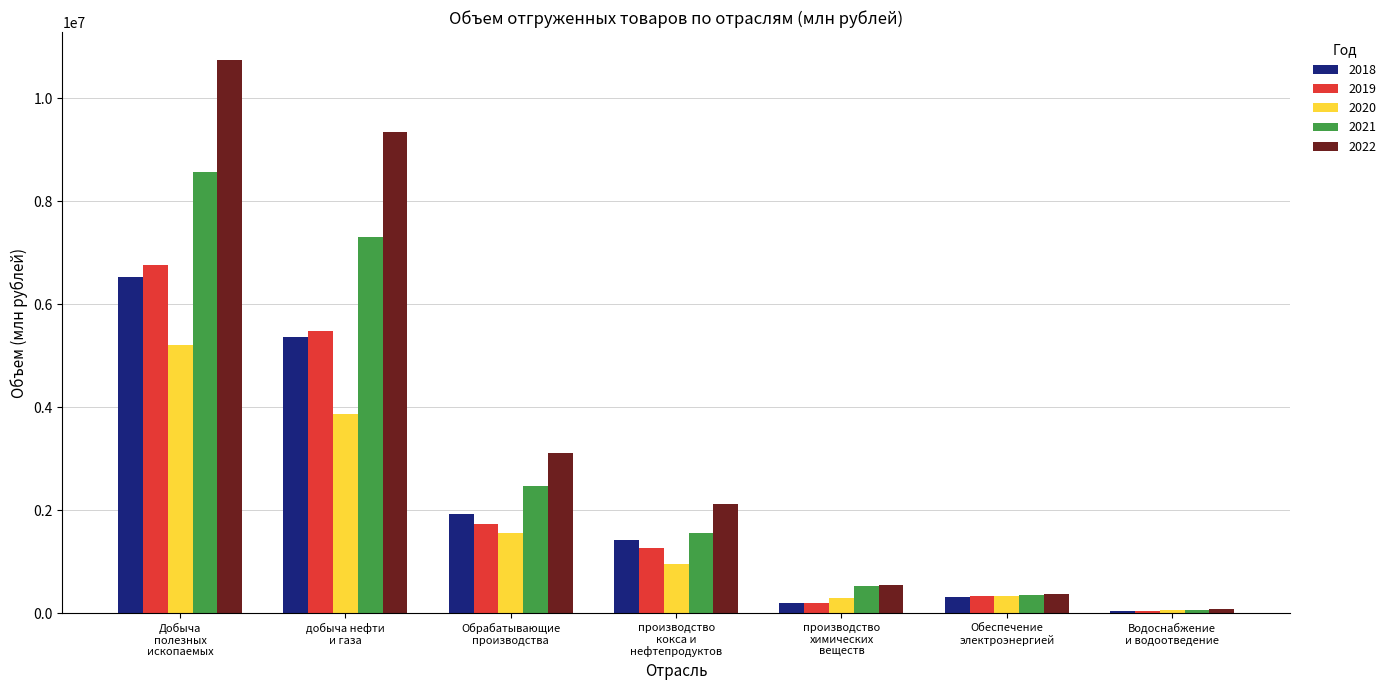

At which label is 2018 closest to 3284194?

Обрабатывающие
производства